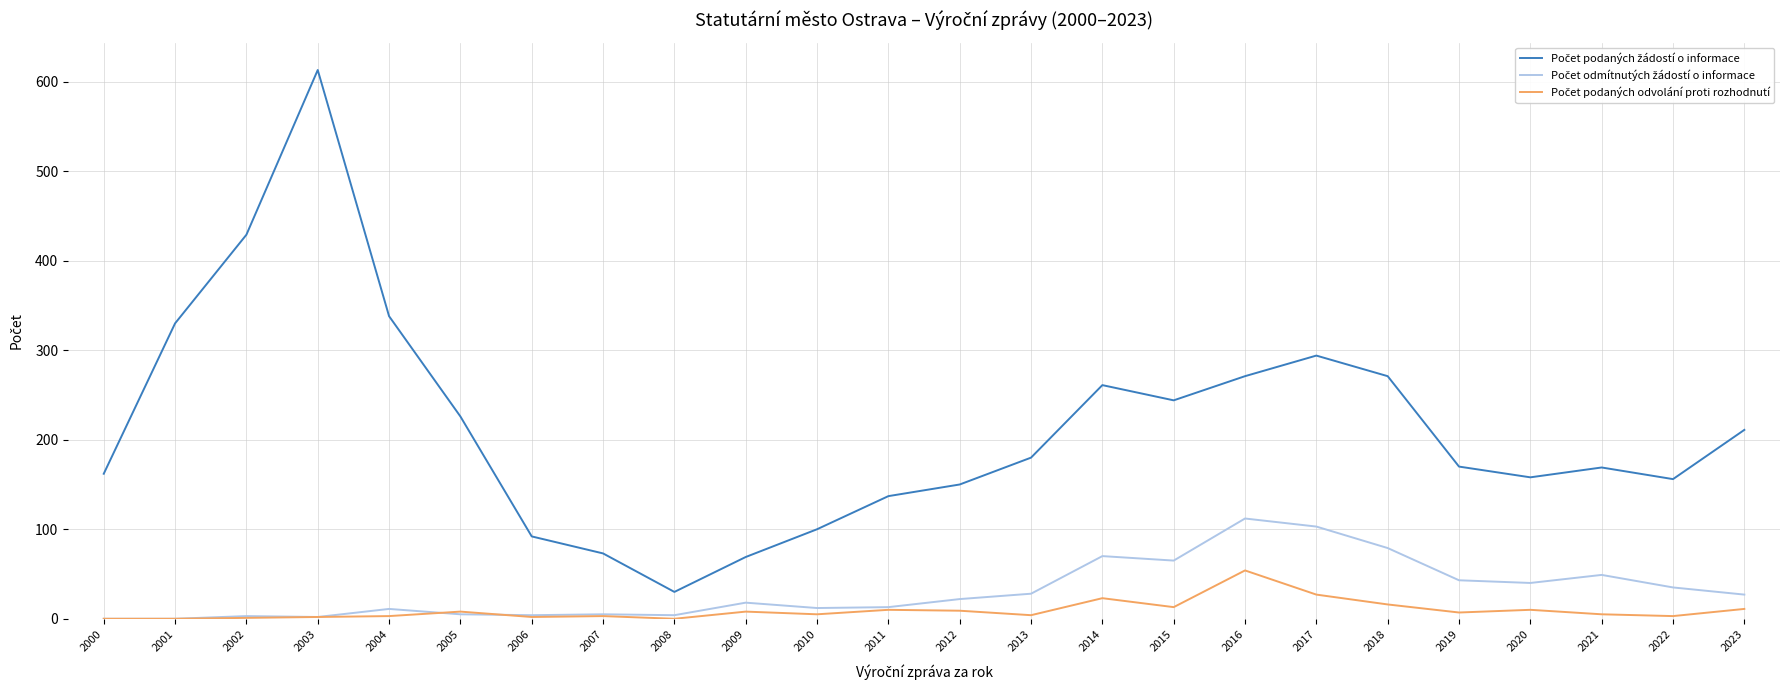

What is the maximum value shown in the chart?

613